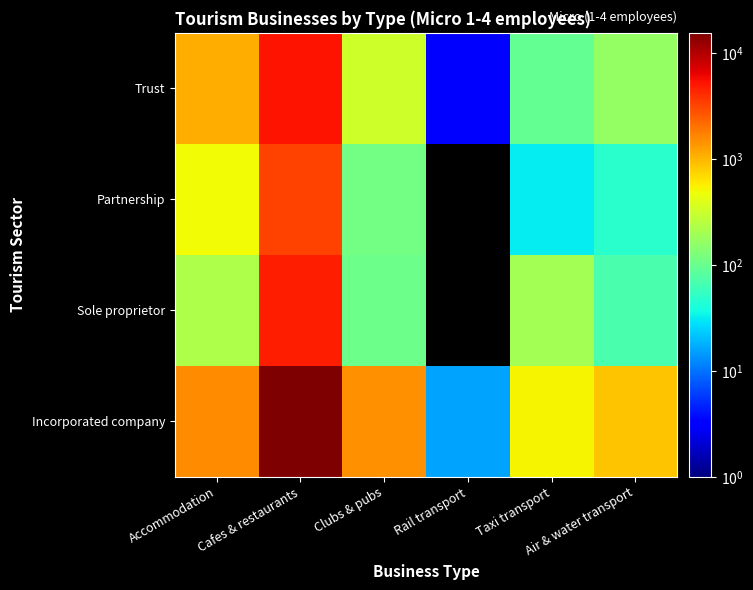

Which series has the largest range (max minus min)?

Incorporated company